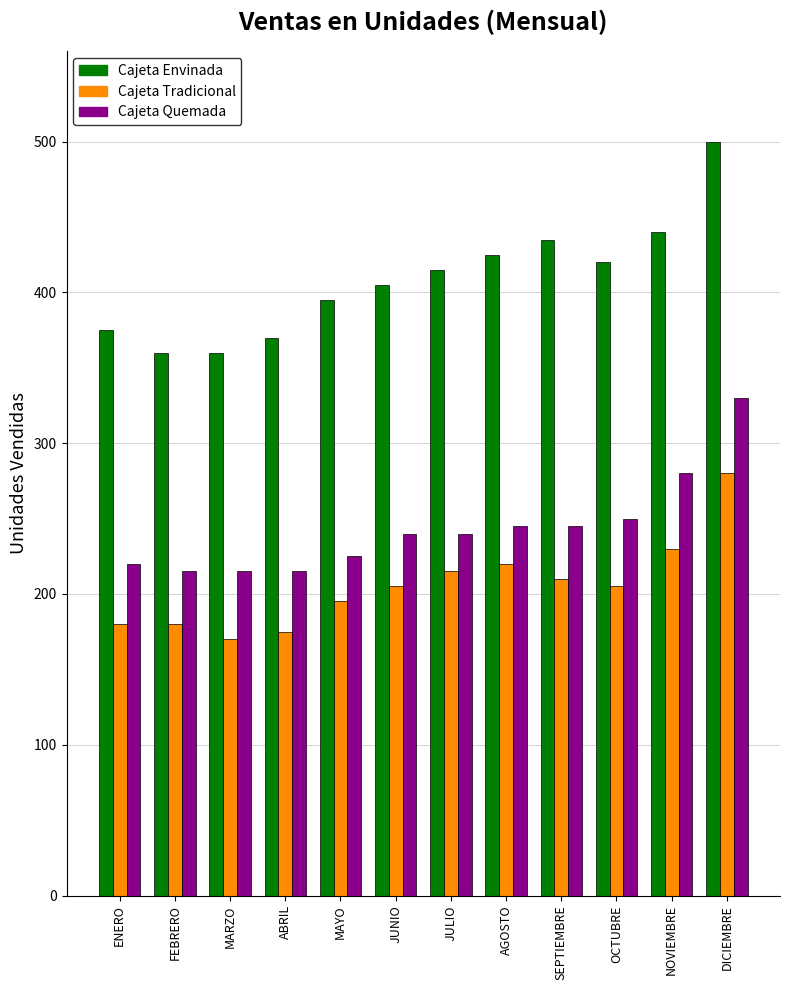

Reading left to right, extract all data points from this chart.

Cajeta Envinada: ENERO=375	FEBRERO=360	MARZO=360	ABRIL=370	MAYO=395	JUNIO=405	JULIO=415	AGOSTO=425	SEPTIEMBRE=435	OCTUBRE=420	NOVIEMBRE=440	DICIEMBRE=500
Cajeta Tradicional: ENERO=180	FEBRERO=180	MARZO=170	ABRIL=175	MAYO=195	JUNIO=205	JULIO=215	AGOSTO=220	SEPTIEMBRE=210	OCTUBRE=205	NOVIEMBRE=230	DICIEMBRE=280
Cajeta Quemada: ENERO=220	FEBRERO=215	MARZO=215	ABRIL=215	MAYO=225	JUNIO=240	JULIO=240	AGOSTO=245	SEPTIEMBRE=245	OCTUBRE=250	NOVIEMBRE=280	DICIEMBRE=330